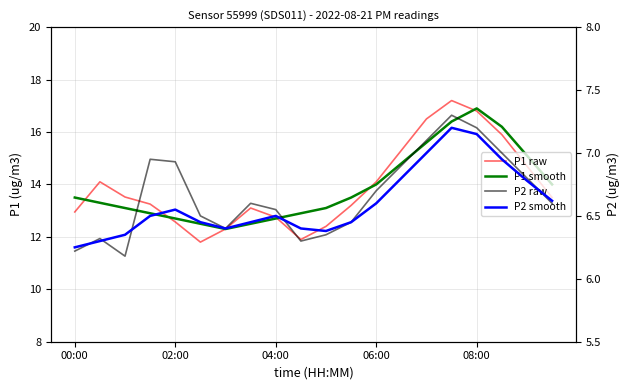

How many series are shown in this chart?

4